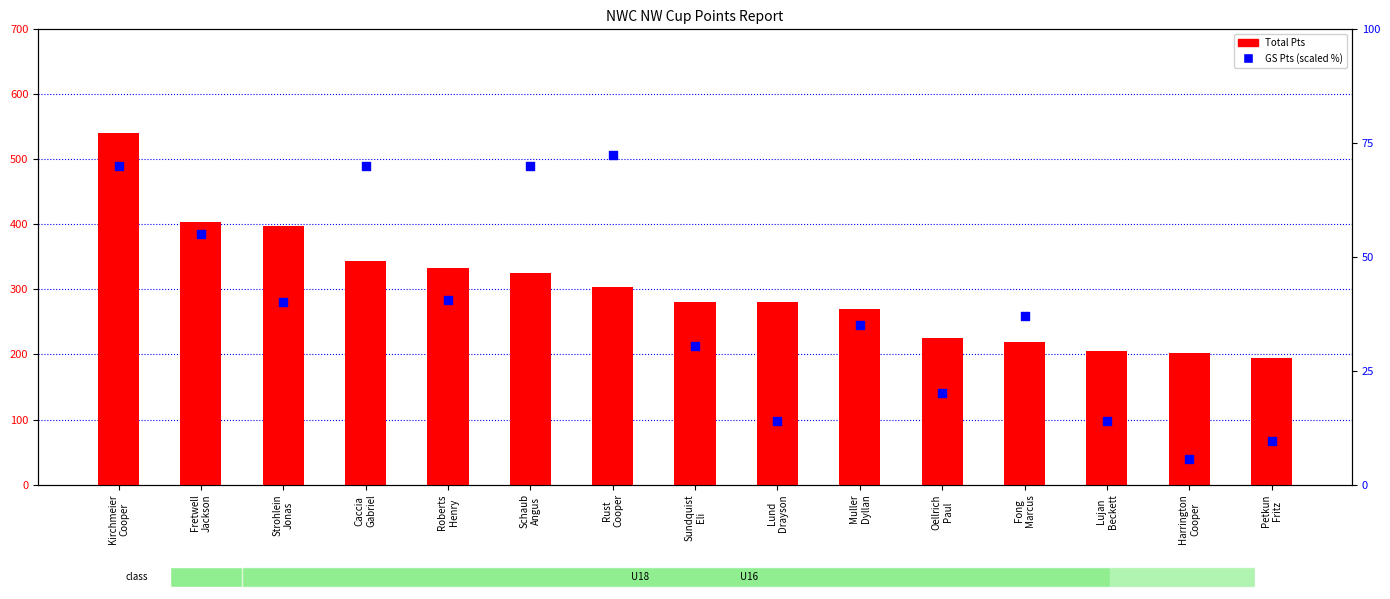

What is the total value across all series at Fretwell
Jackson?

459.0